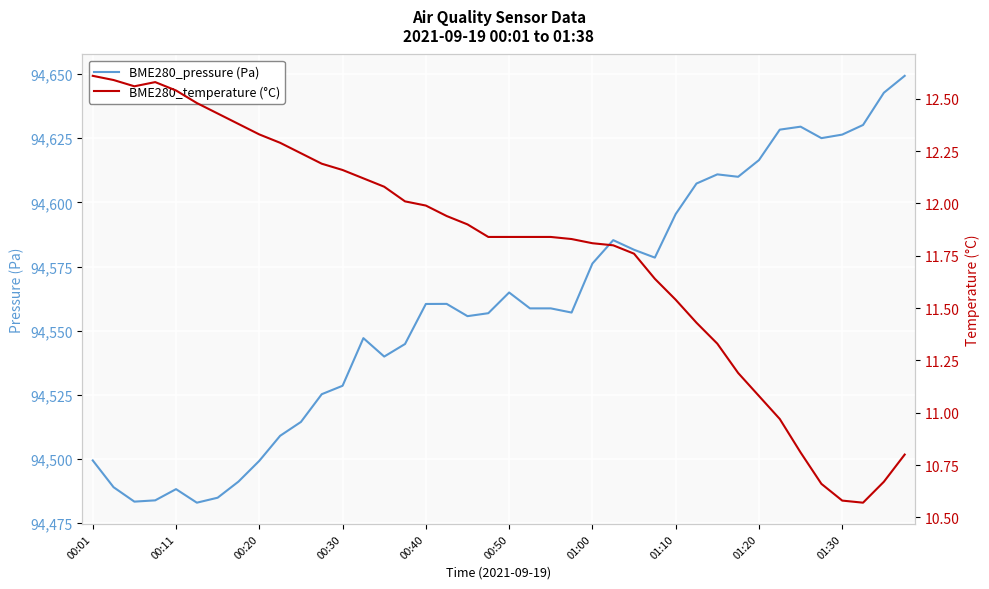

Which series changed the most between 31 and 34?

BME280_pressure (Pa)